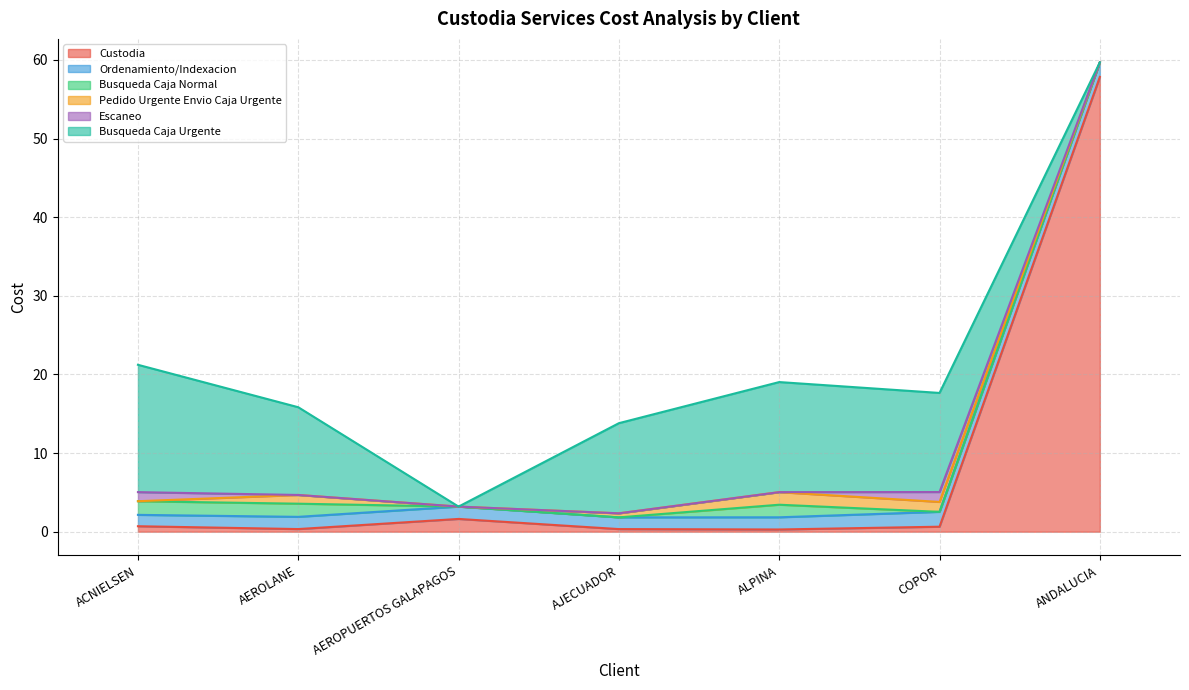

How many lines are shown in the chart?

6